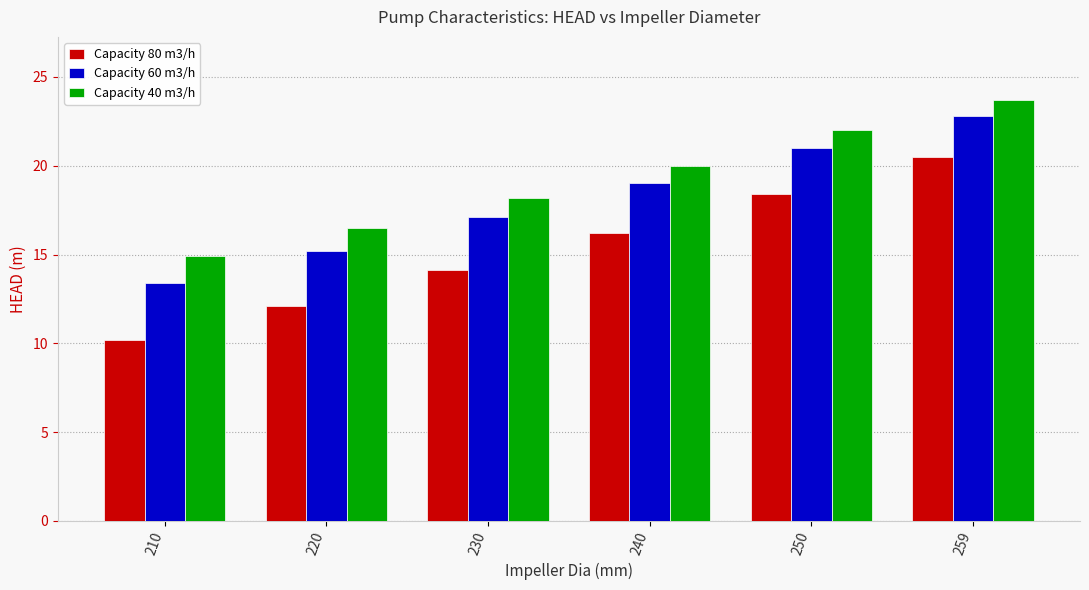

Rank the series by their average value, from highest to lowest.

Capacity 40 m3/h, Capacity 60 m3/h, Capacity 80 m3/h